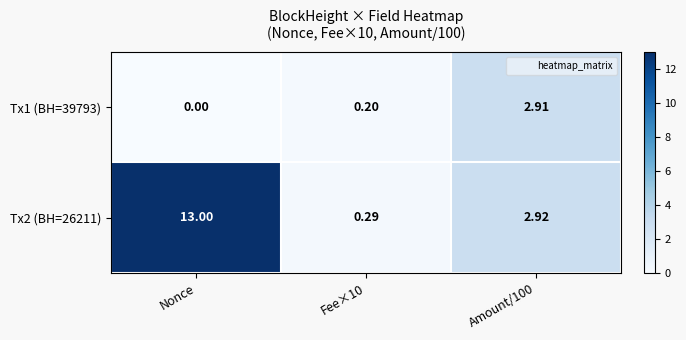

How many data points does each series have?

3